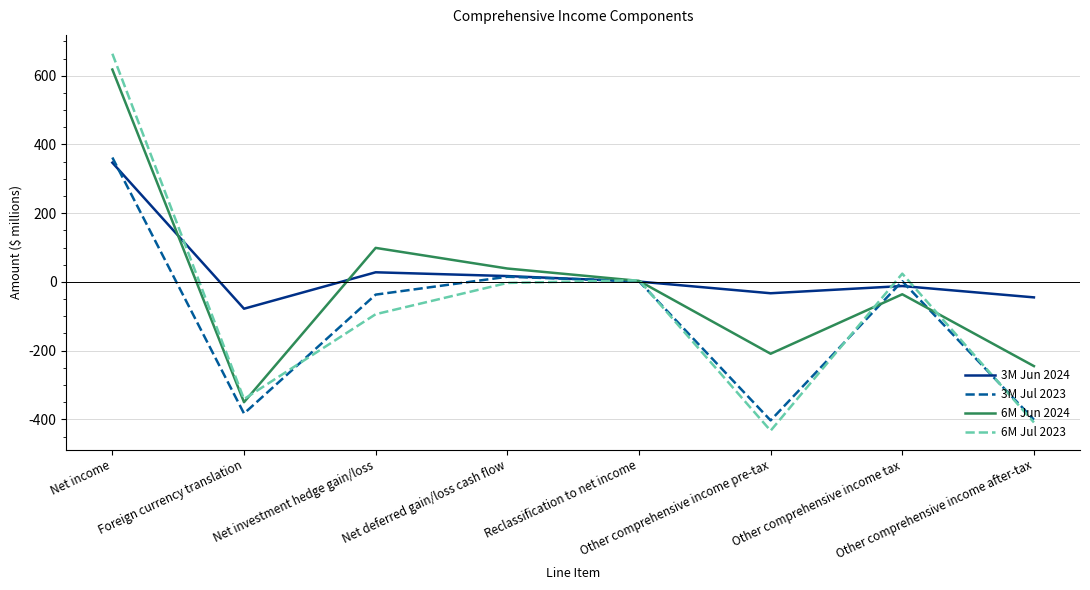

Which series has the widest spread of values?

6M Jul 2023